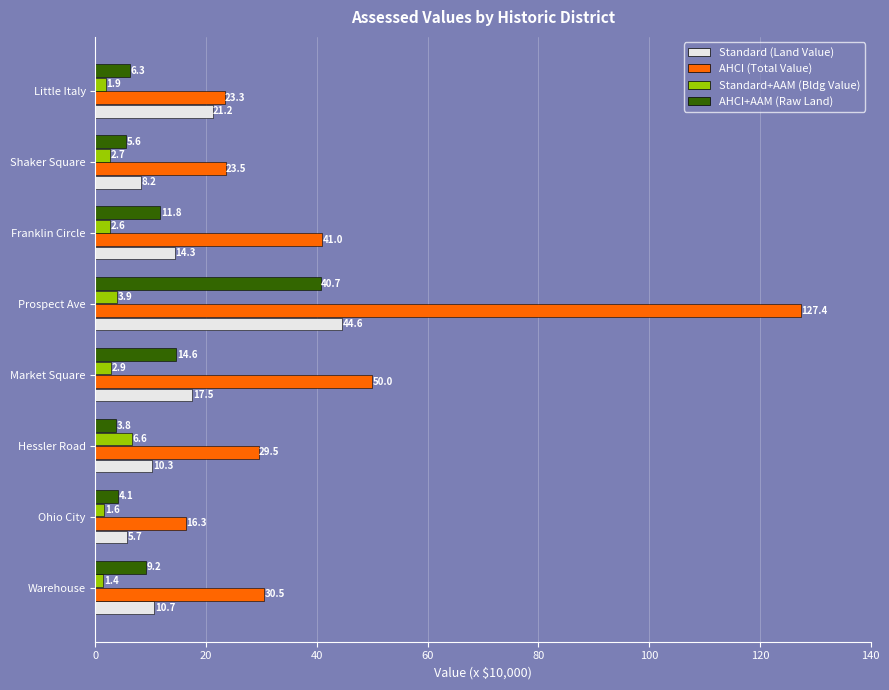

At which category is the sum across all series the highest?

Prospect Ave